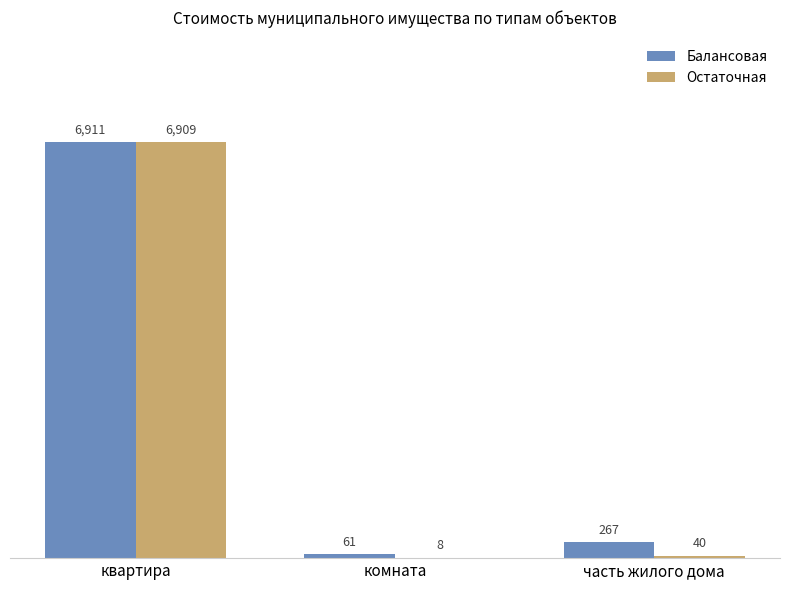

What value does the Остаточная series have at комната?

8.0